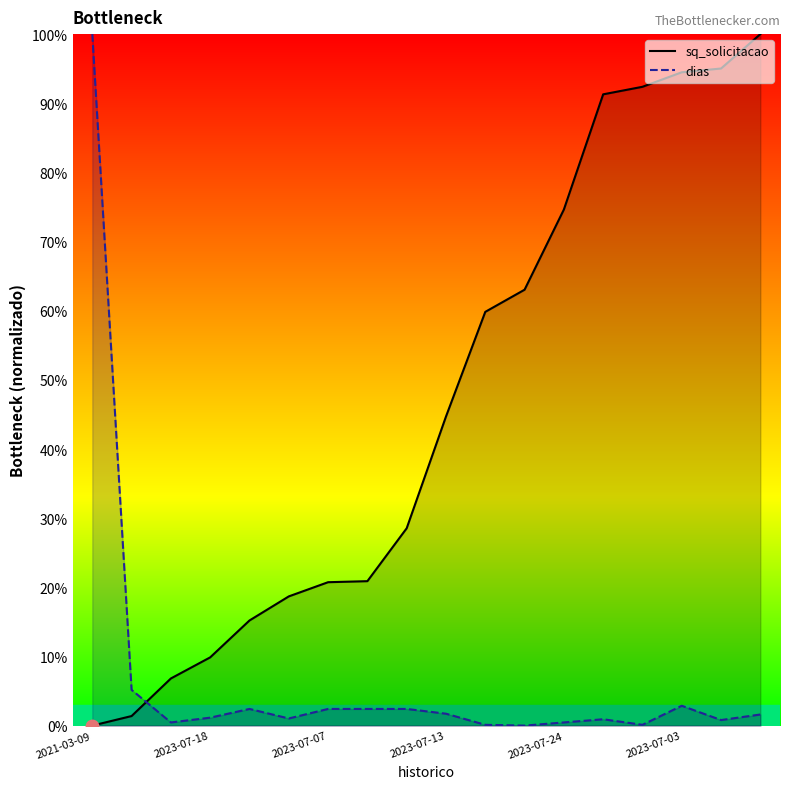

How many distinct data groups are displayed?

2